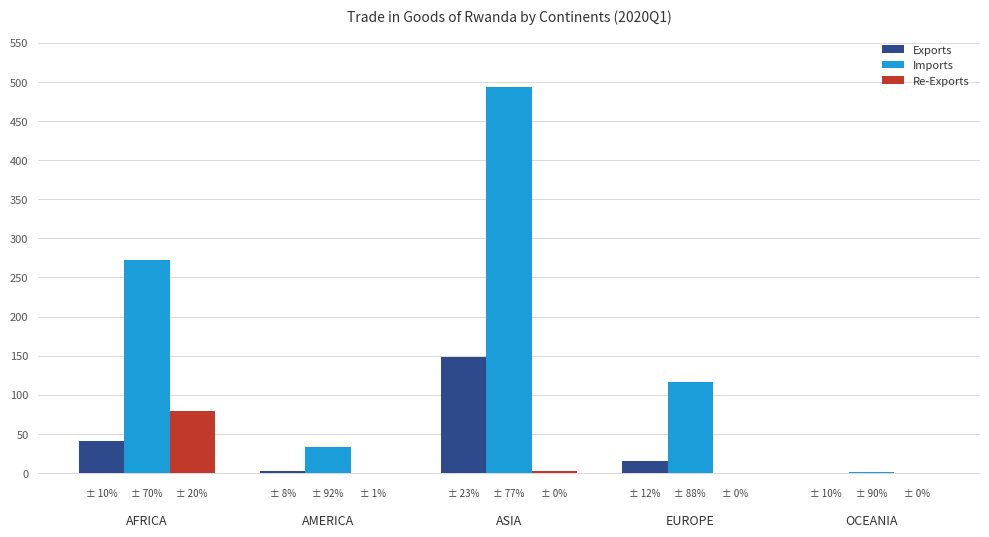

What is the spread (max minus min) of values at AFRICA?

231.8